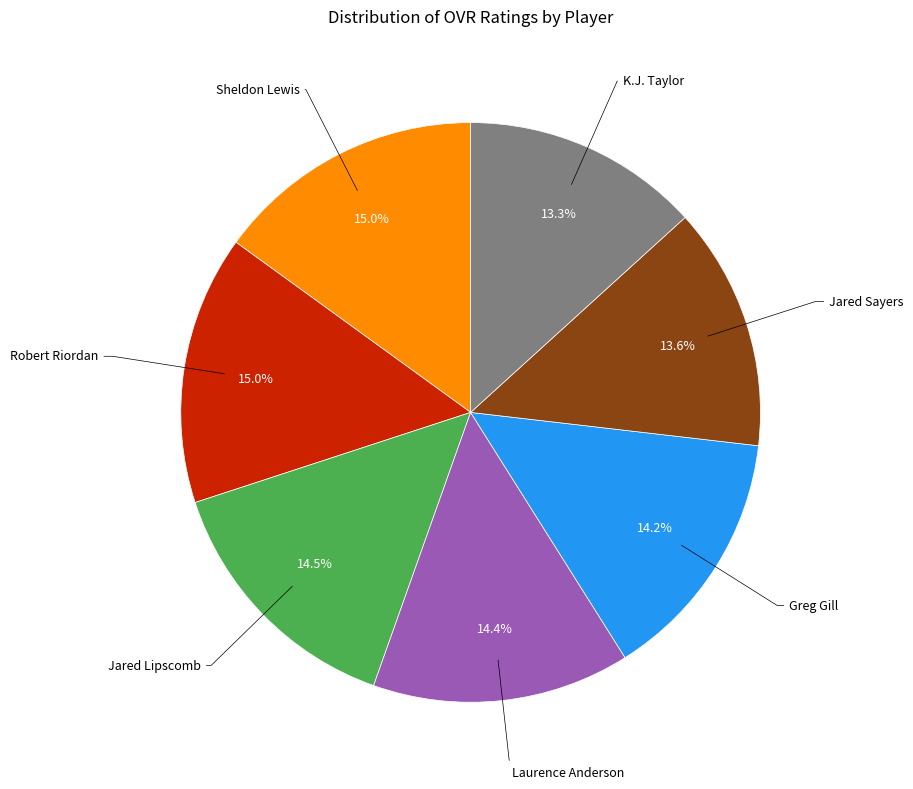

Does any single category account for the majority?

No